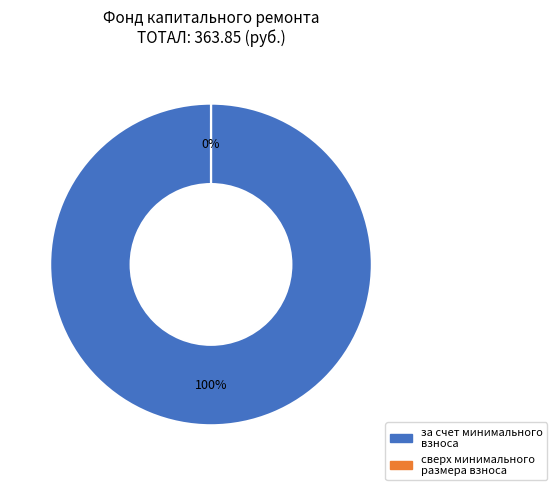

The за счет минимального взноса slice represents 93% of the pie. True or false?

False